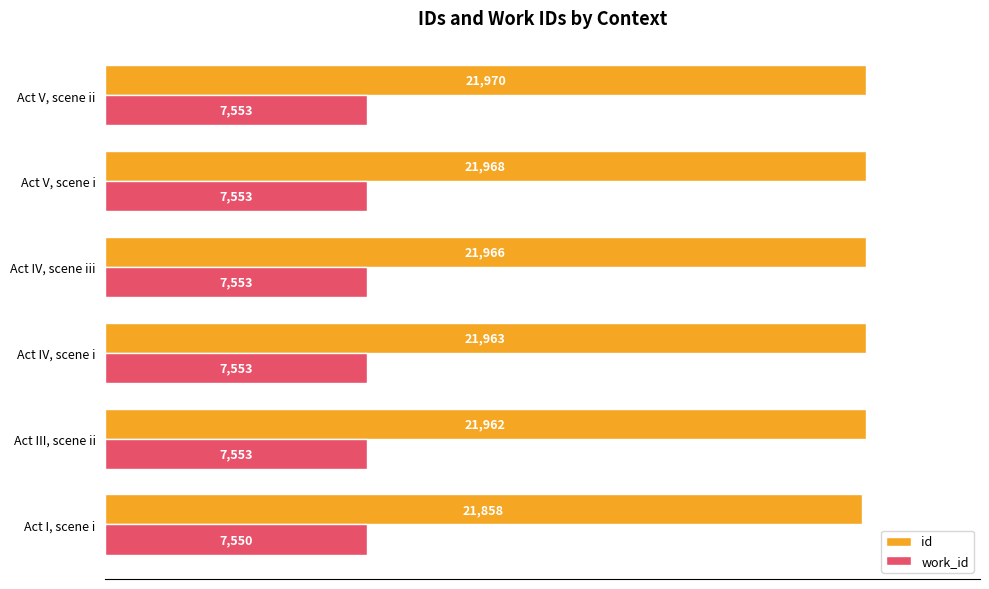

What are all the series names shown in the legend?

id, work_id